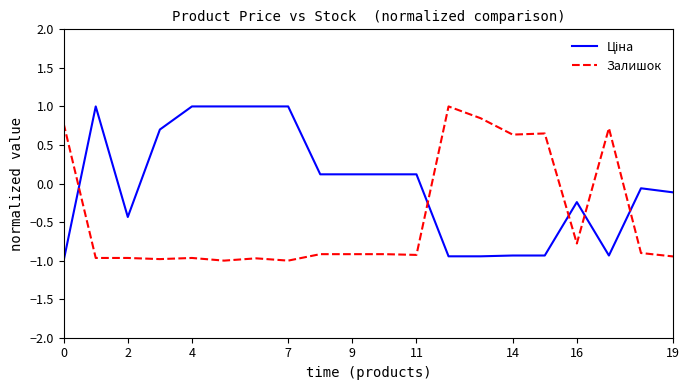

How many values in the Залишок series exceed 0?

6